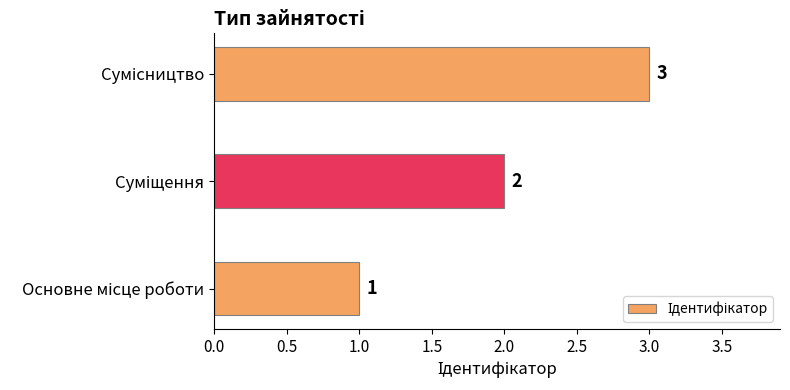

What is the greatest value displayed?

3